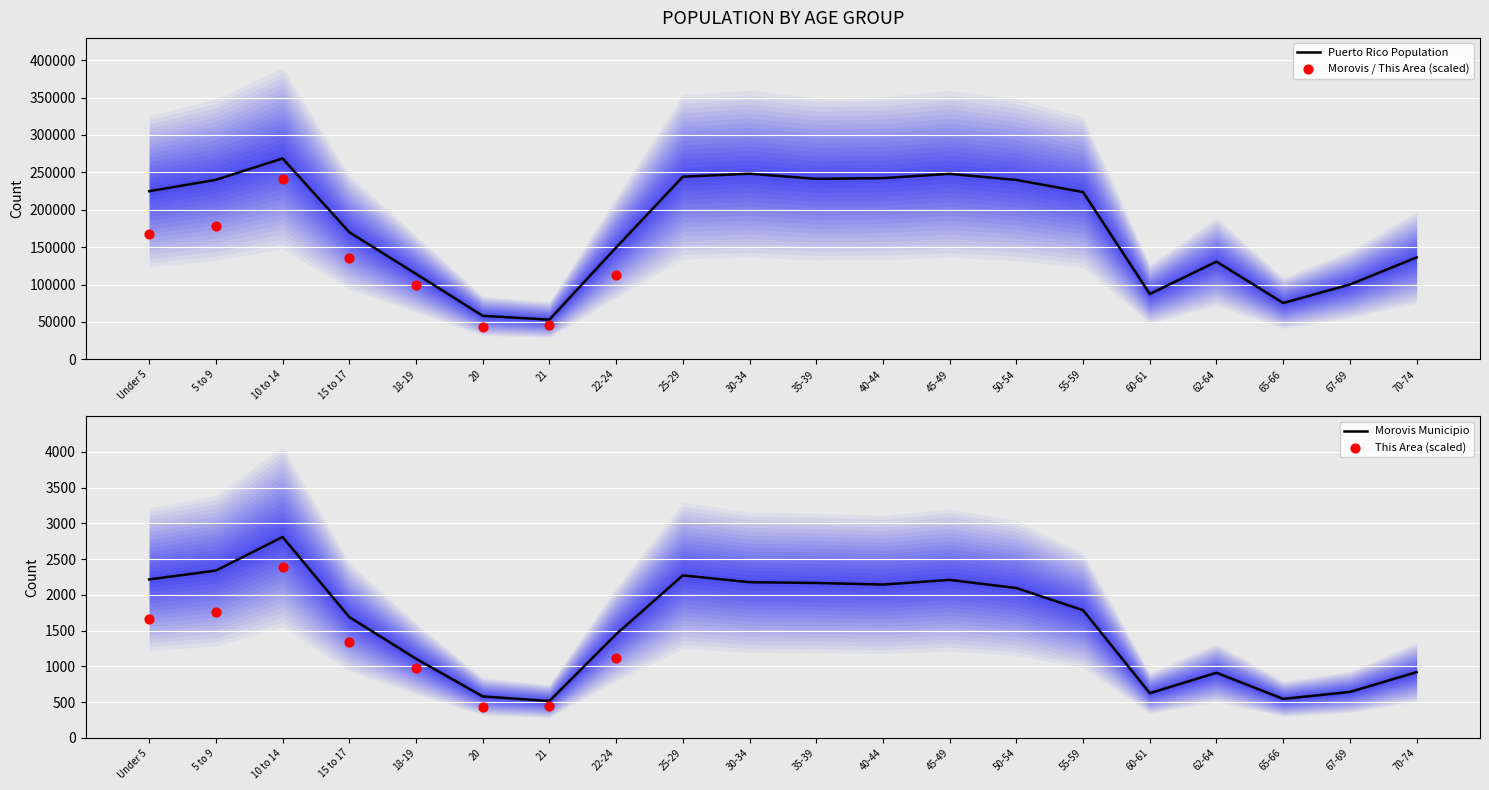

Which series contains the lowest Y value?

This Area